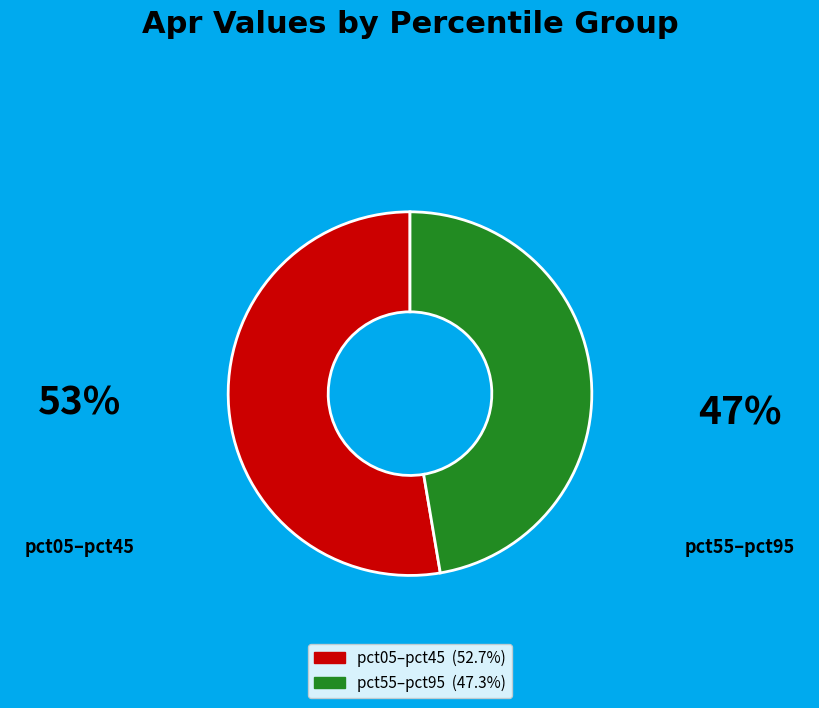

Is there any slice that represents more than half of the pie?

Yes